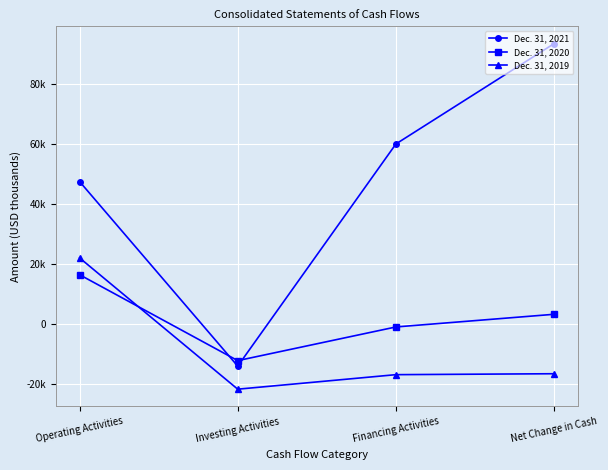

What is the lowest value of the Dec. 31, 2021 series?

-14037